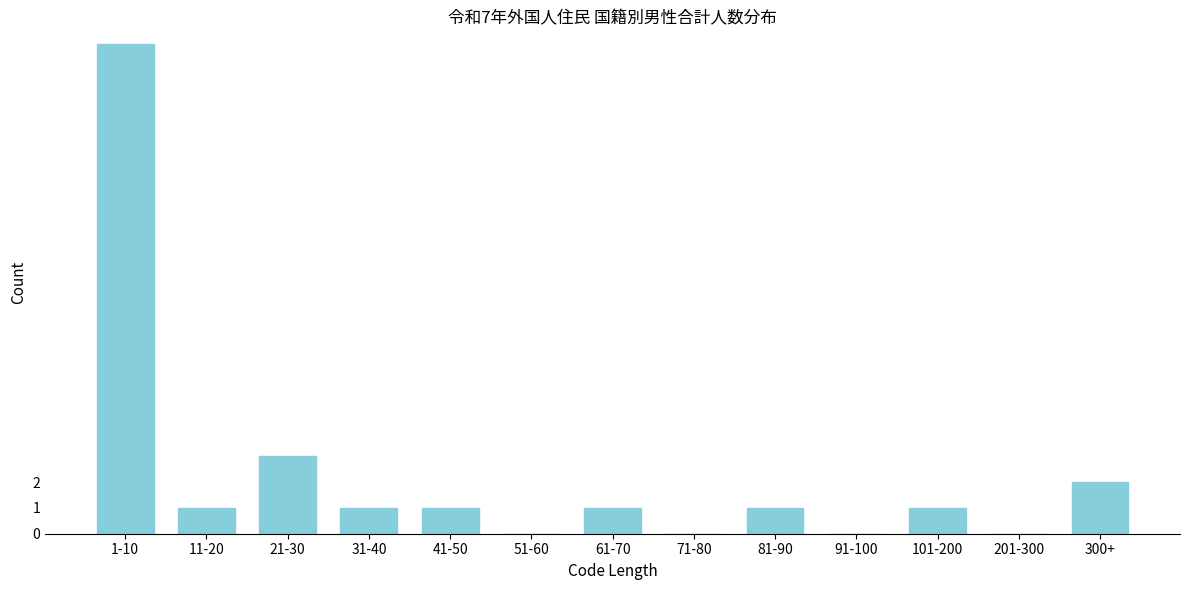

Reading left to right, list all the values displayed in this chart.

1-10=19	11-20=1	21-30=3	31-40=1	41-50=1	51-60=0	61-70=1	71-80=0	81-90=1	91-100=0	101-200=1	201-300=0	300+=2